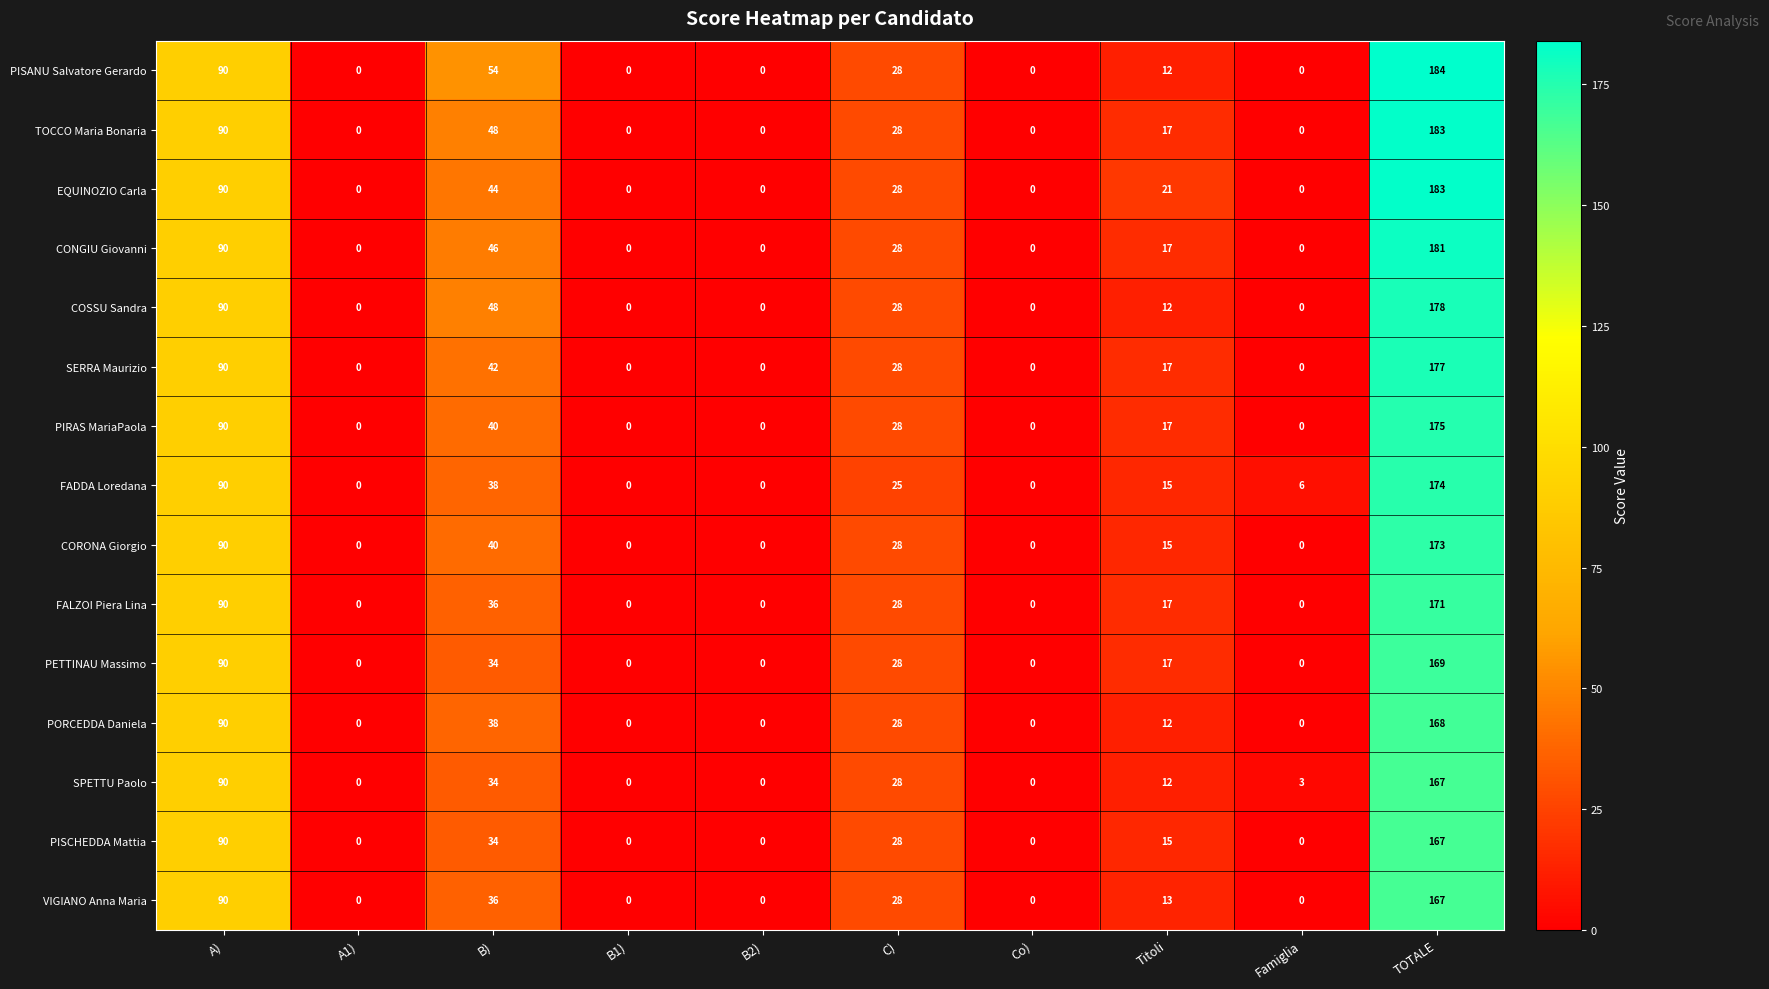

What is the total value across all series at Famiglia?

9